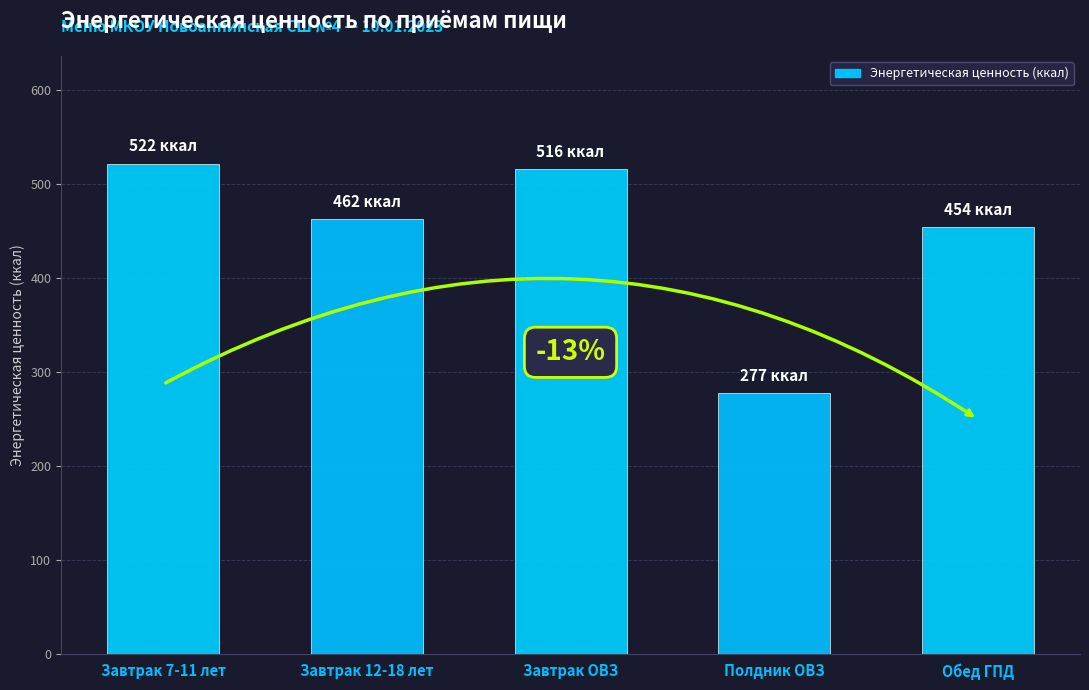

Reading right to left, extract all data points from this chart.

Обед ГПД=454.0	Полдник ОВЗ=277.1	Завтрак ОВЗ=515.8	Завтрак 12-18 лет=462.4	Завтрак 7-11 лет=521.6